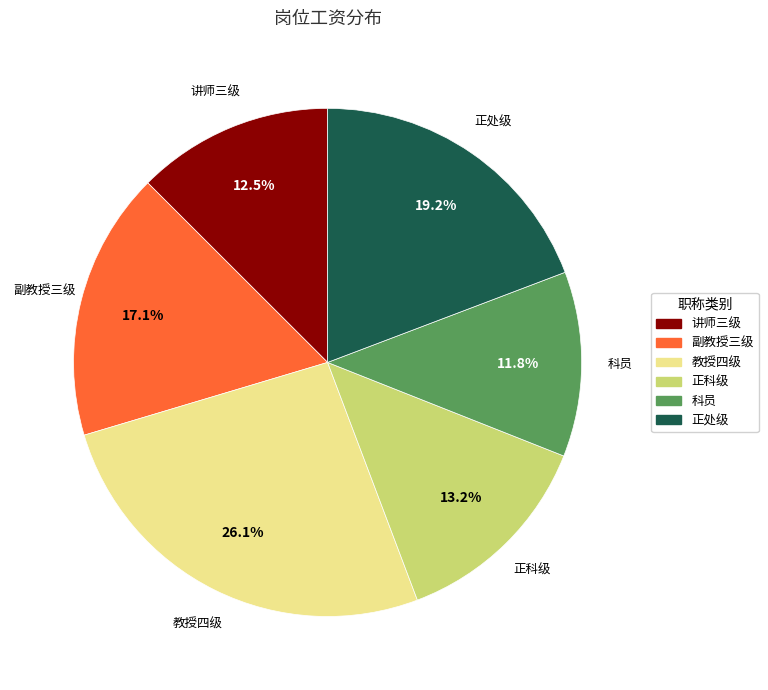

What percentage is the 副教授三级 slice, to the nearest percent?

17%